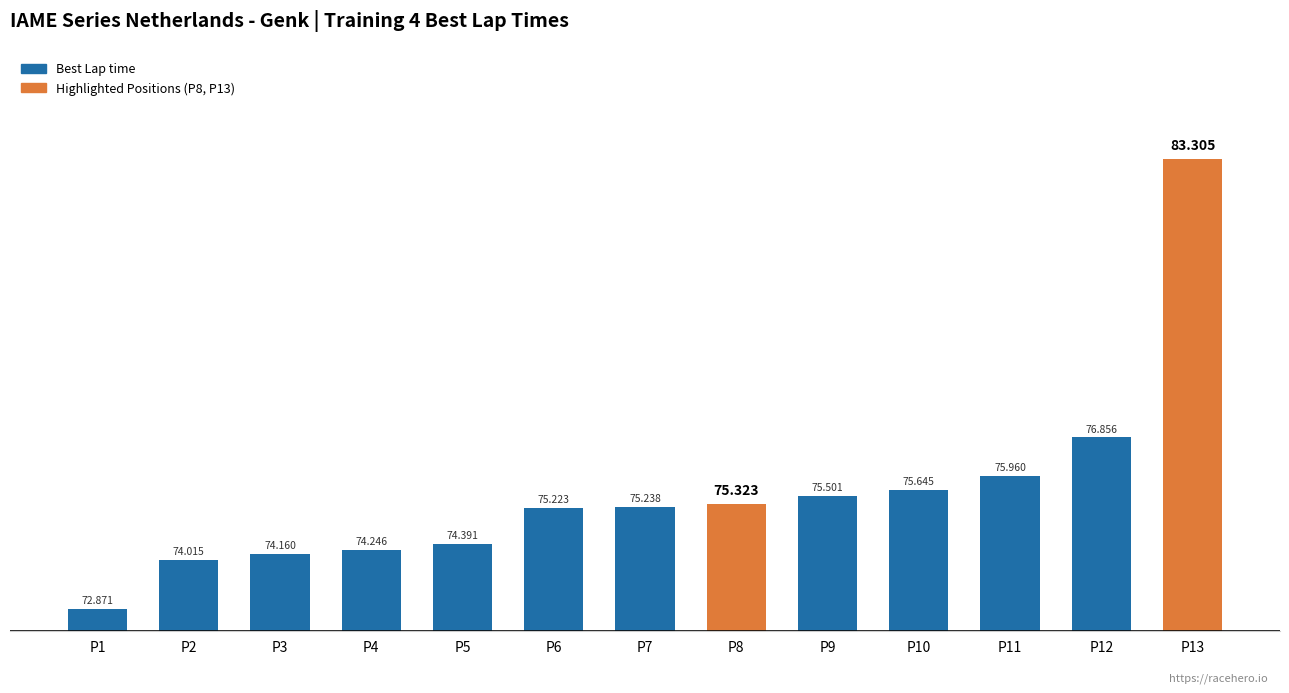

Rank the categories by value from highest to lowest.

P13, P12, P11, P10, P9, P8, P7, P6, P5, P4, P3, P2, P1